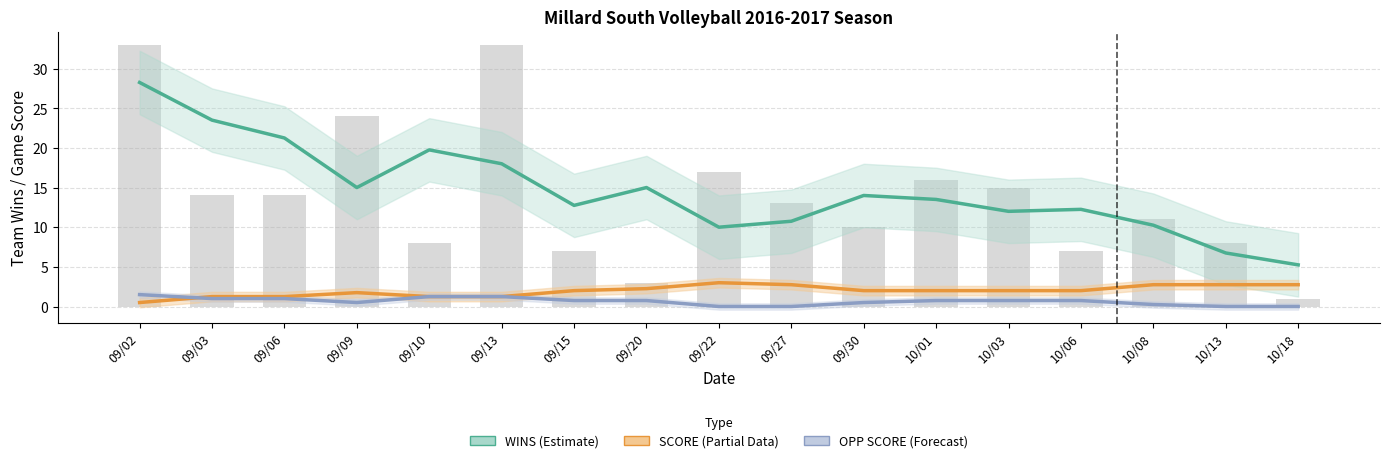

Between 09/22 and 10/08, which series saw the biggest shift?

Raw WINS